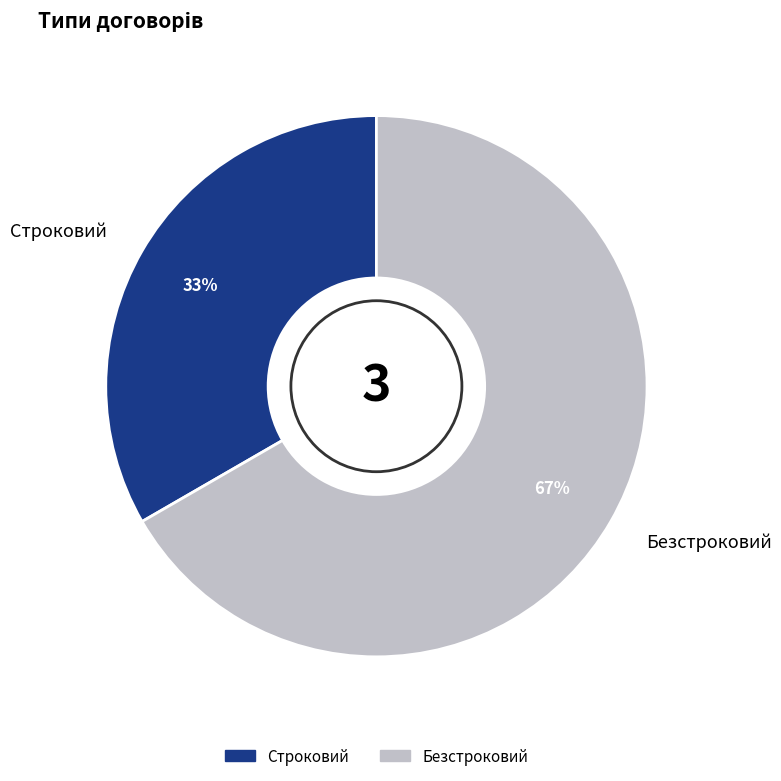

Which slice is the largest?

Безстроковий